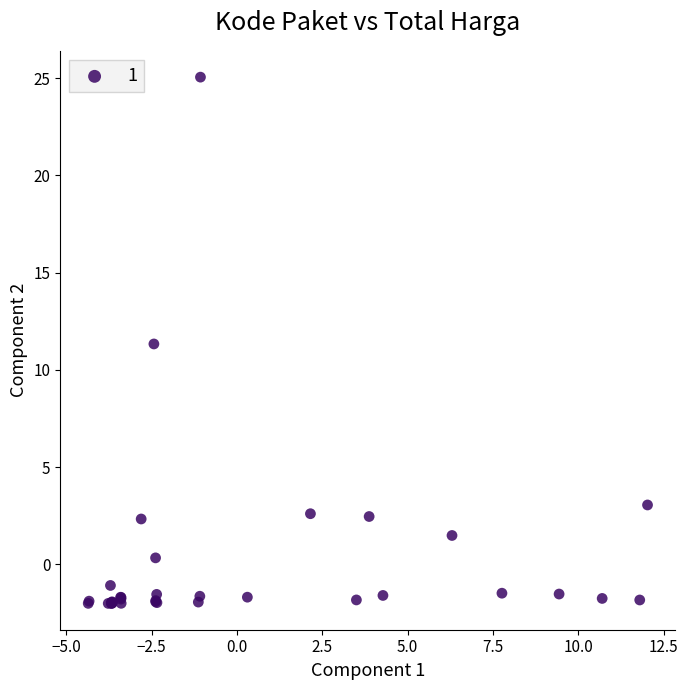

What Y value in the scatter plot is closest to 11?

11.3